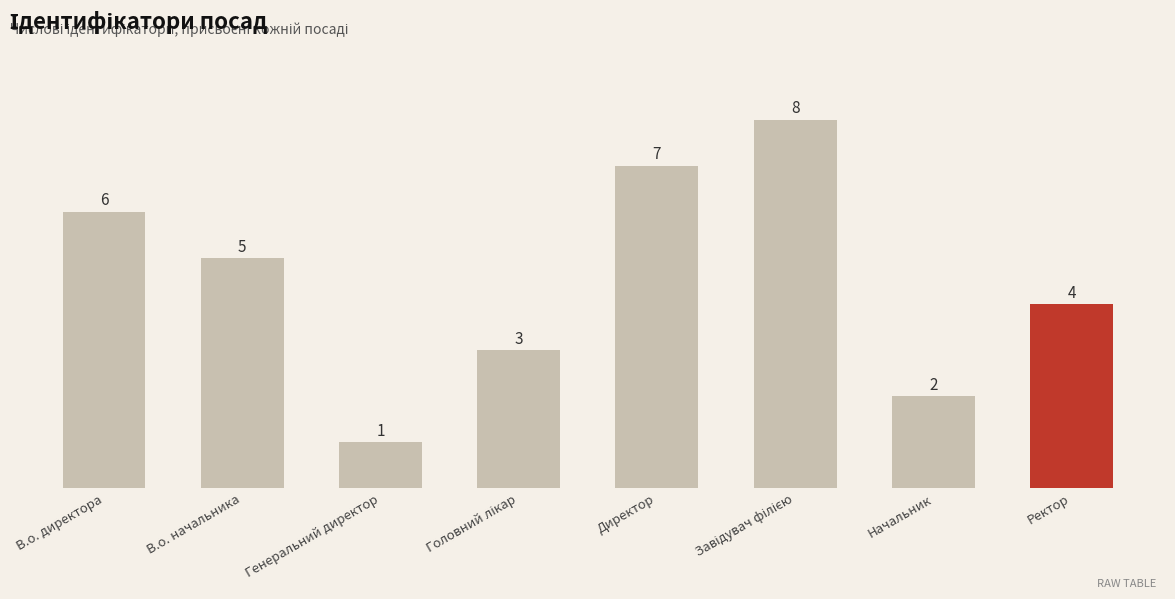

Reading left to right, what are all the values shown in this chart?

6	5	1	3	7	8	2	4